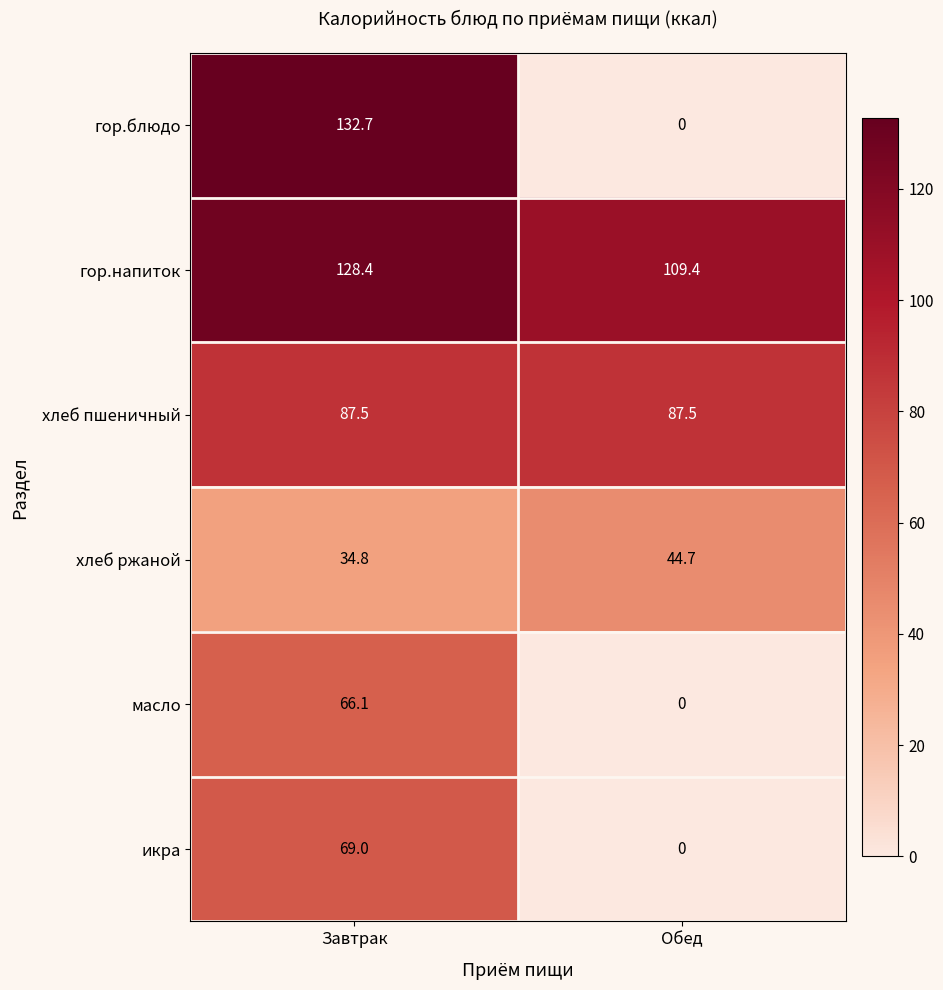

At which label is хлеб ржаной closest to 39?

Завтрак